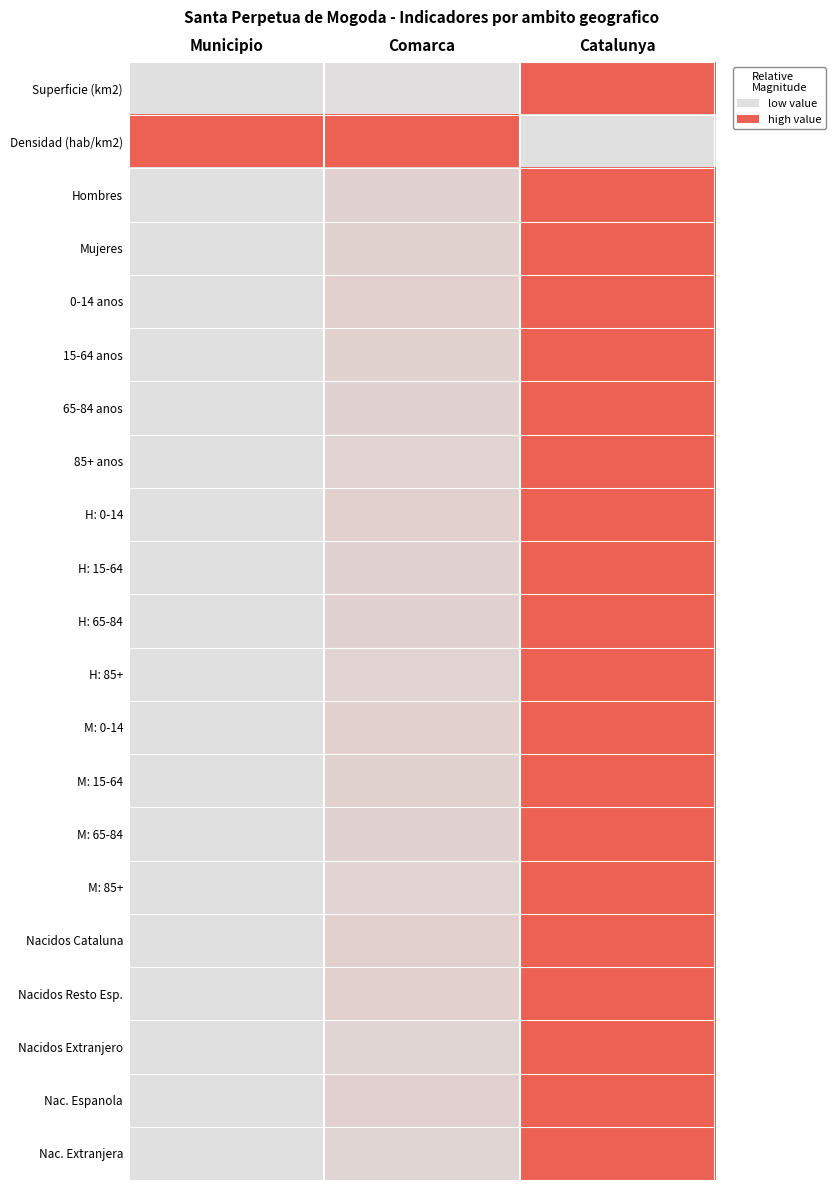

Reading left to right, what are all the values shown in this chart?

Superficie (km2): Municipio=0.0	Comarca=0.0	Catalunya=1.0
Densidad (hab/km2): Municipio=1.0	Comarca=1.0	Catalunya=0.0
Hombres: Municipio=0.0	Comarca=0.1	Catalunya=1.0
Mujeres: Municipio=0.0	Comarca=0.1	Catalunya=1.0
0-14 anos: Municipio=0.0	Comarca=0.1	Catalunya=1.0
15-64 anos: Municipio=0.0	Comarca=0.1	Catalunya=1.0
65-84 anos: Municipio=0.0	Comarca=0.1	Catalunya=1.0
85+ anos: Municipio=0.0	Comarca=0.1	Catalunya=1.0
H: 0-14: Municipio=0.0	Comarca=0.1	Catalunya=1.0
H: 15-64: Municipio=0.0	Comarca=0.1	Catalunya=1.0
H: 65-84: Municipio=0.0	Comarca=0.1	Catalunya=1.0
H: 85+: Municipio=0.0	Comarca=0.1	Catalunya=1.0
M: 0-14: Municipio=0.0	Comarca=0.1	Catalunya=1.0
M: 15-64: Municipio=0.0	Comarca=0.1	Catalunya=1.0
M: 65-84: Municipio=0.0	Comarca=0.1	Catalunya=1.0
M: 85+: Municipio=0.0	Comarca=0.1	Catalunya=1.0
Nacidos Cataluna: Municipio=0.0	Comarca=0.1	Catalunya=1.0
Nacidos Resto Esp.: Municipio=0.0	Comarca=0.1	Catalunya=1.0
Nacidos Extranjero: Municipio=0.0	Comarca=0.1	Catalunya=1.0
Nac. Espanola: Municipio=0.0	Comarca=0.1	Catalunya=1.0
Nac. Extranjera: Municipio=0.0	Comarca=0.1	Catalunya=1.0